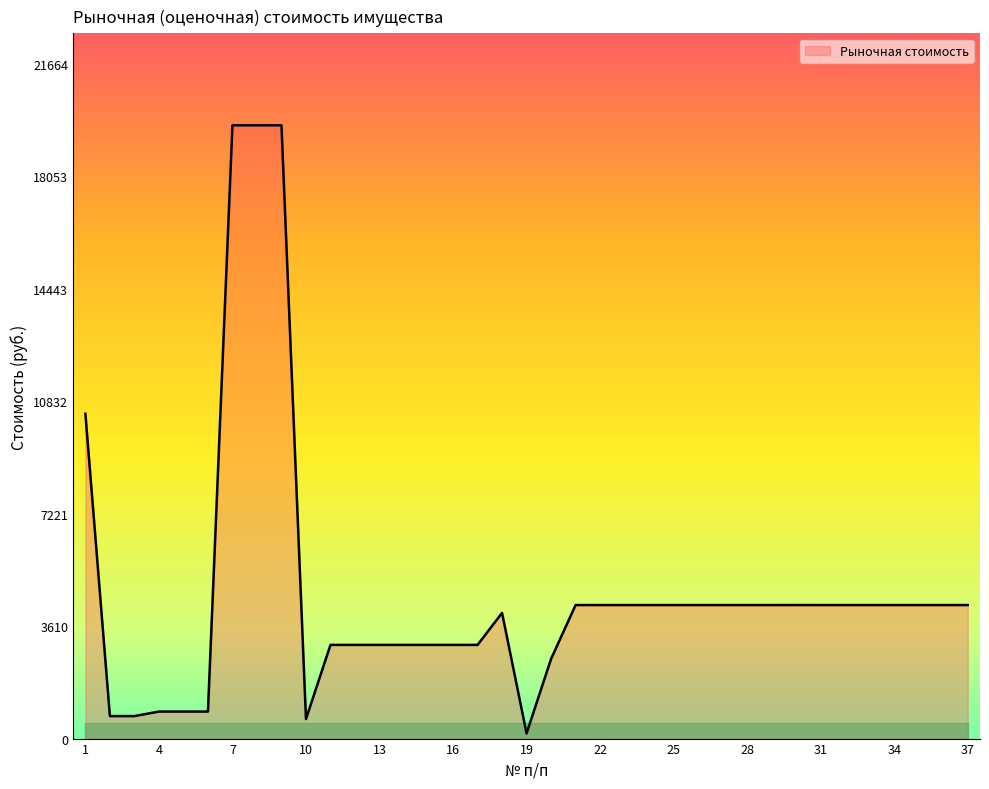

What is the maximum value shown in the chart?

19695